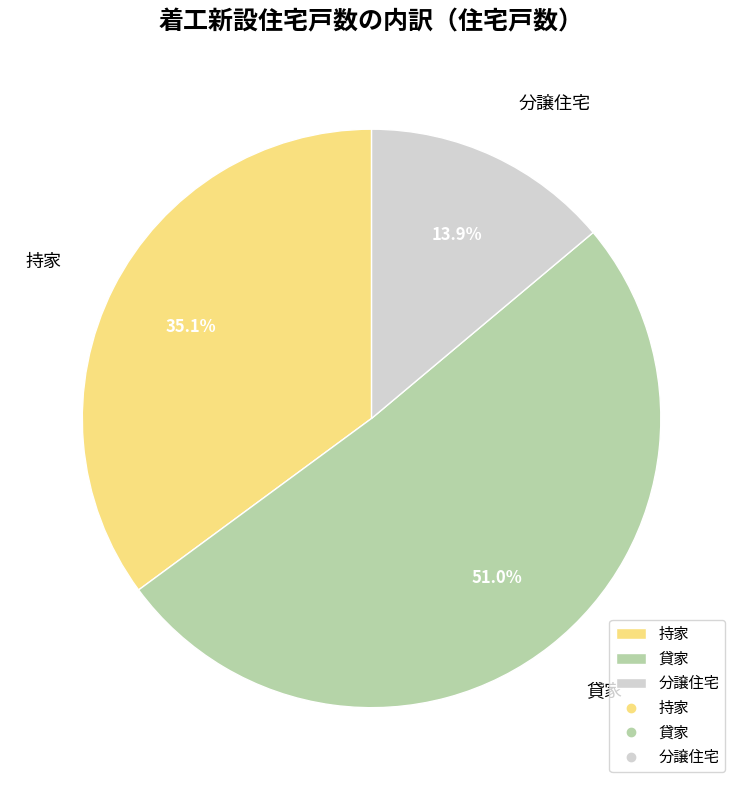

How many slices are in this pie chart?

3